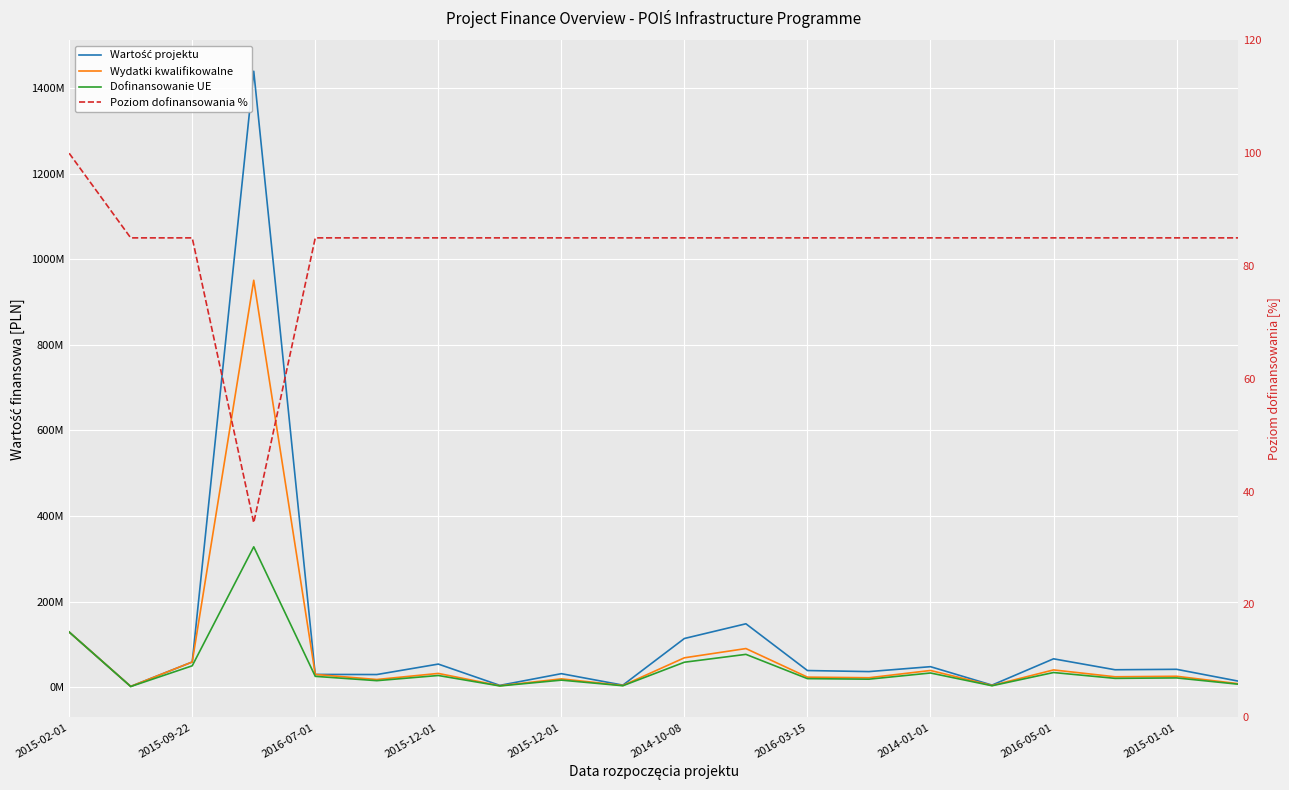

True or false: Poziom dofinansowania % and Wydatki kwalifikowalne cross at least once.

False